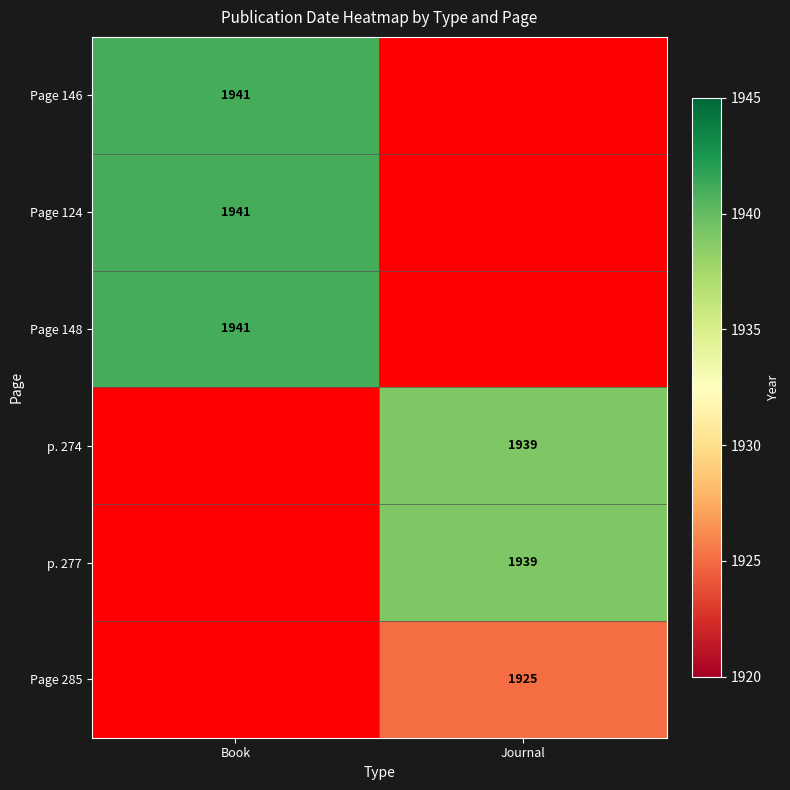

Is it true that p. 274 equals 633 at Journal?

False